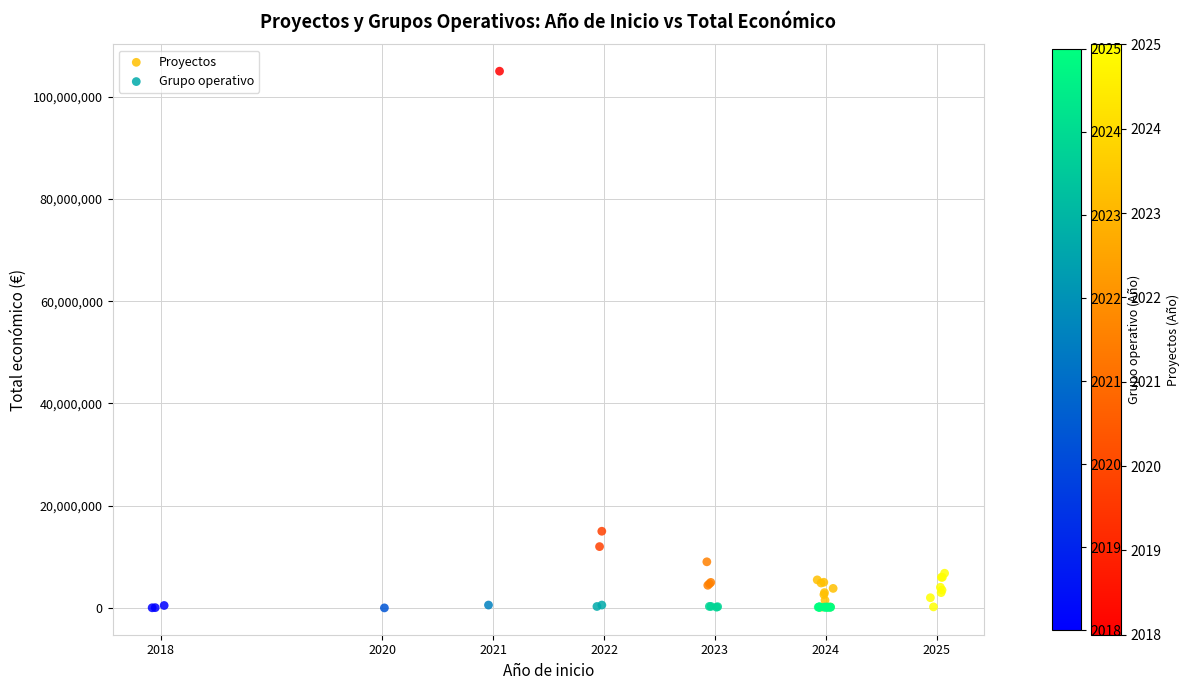

Which series has the widest spread of Y values?

Proyectos